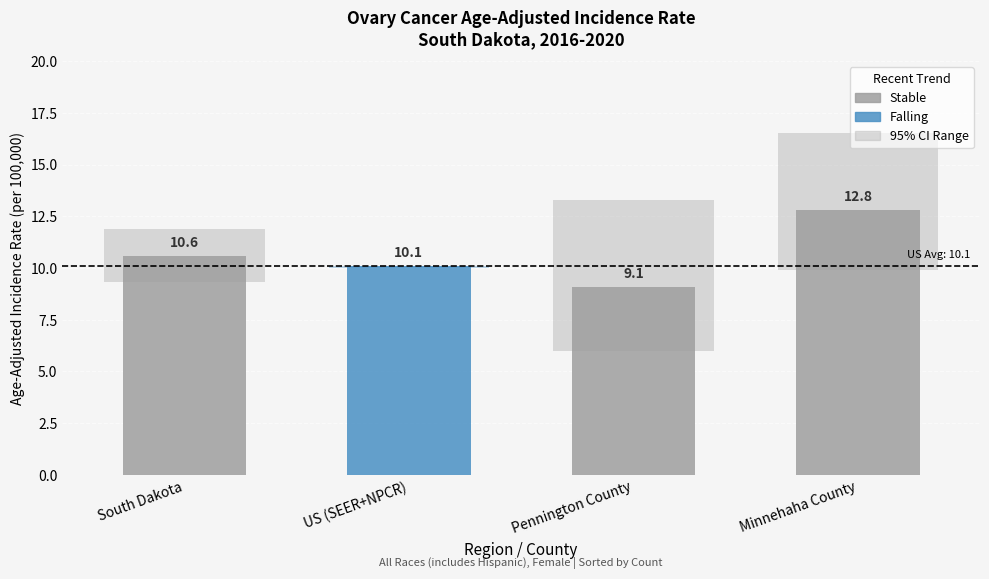

What position from the right is Minnehaha County?

1